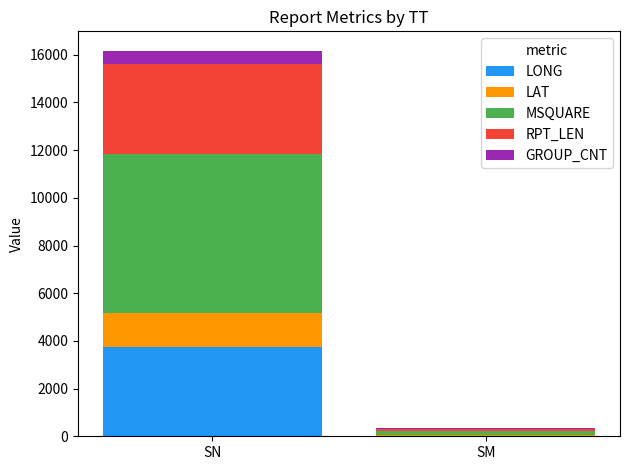

Is it true that LONG equals 3743.1 at SN?

True